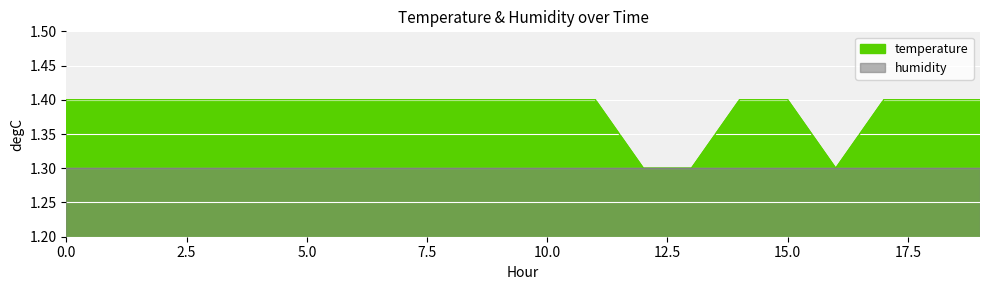

Between 11:00 and 13:00, which is larger?

11:00